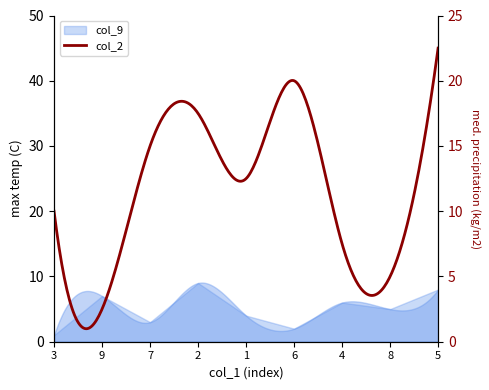

Rank the categories by value from highest to lowest.

2, 5, 9, 4, 8, 1, 7, 6, 3